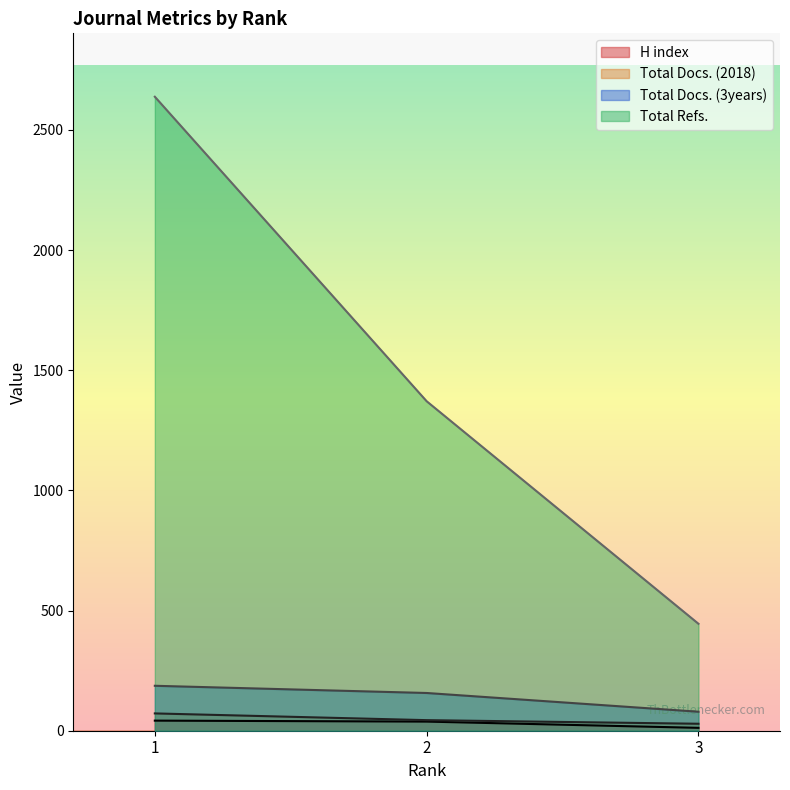

What is the minimum value shown in the chart?

12